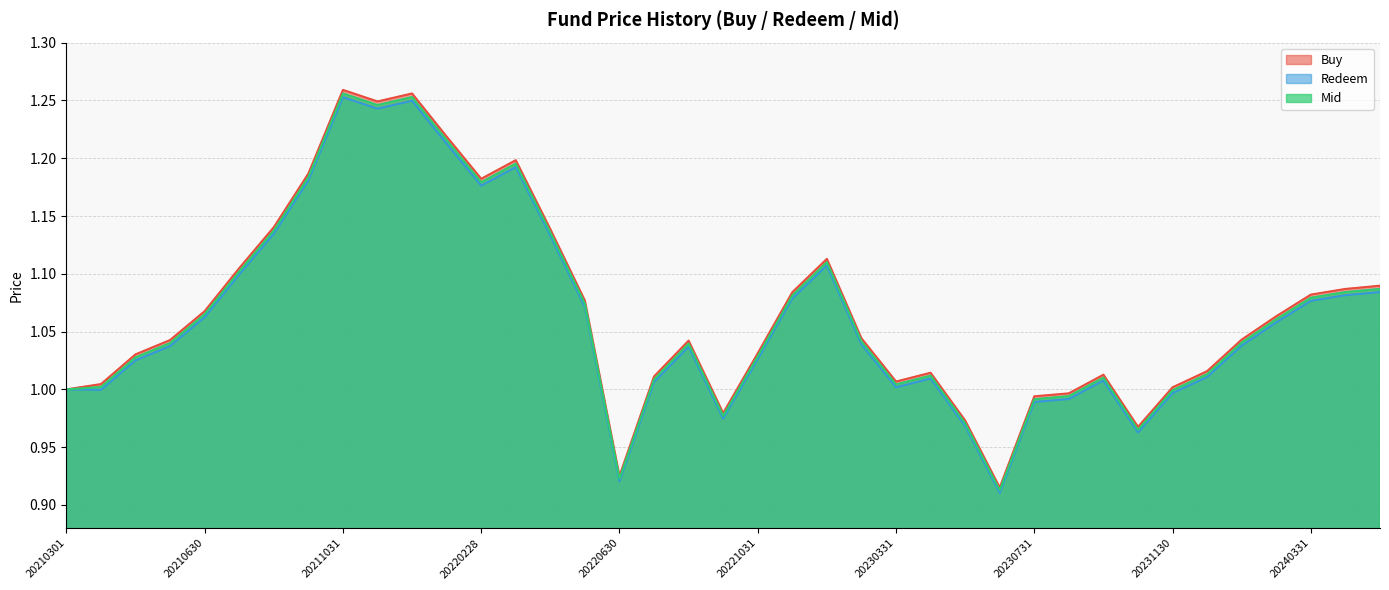

True or false: Mid and Redeem cross at least once.

False